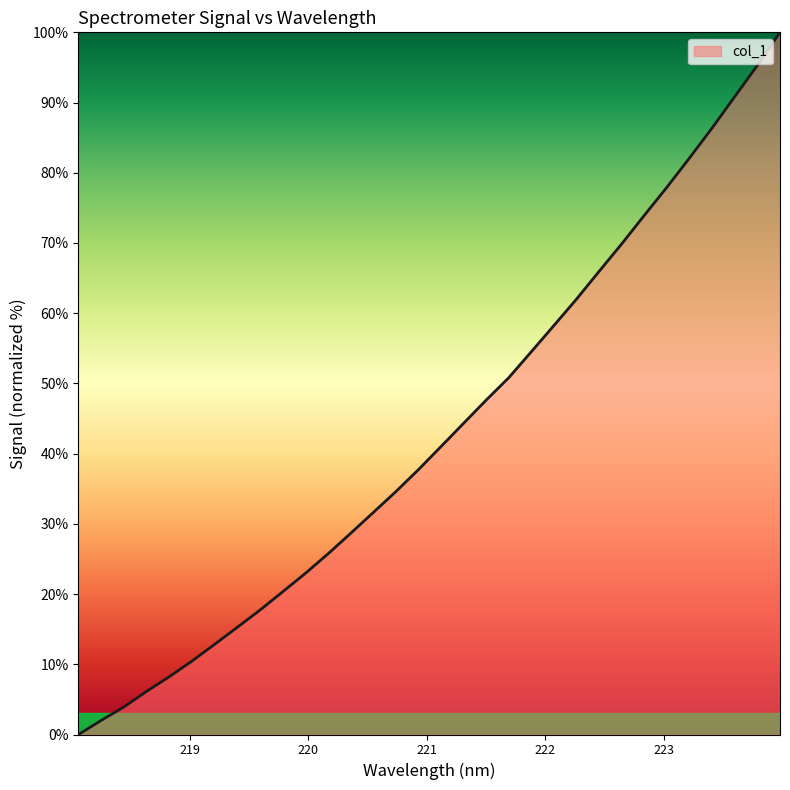

What is the difference between the maximum and minimum values?

100.0